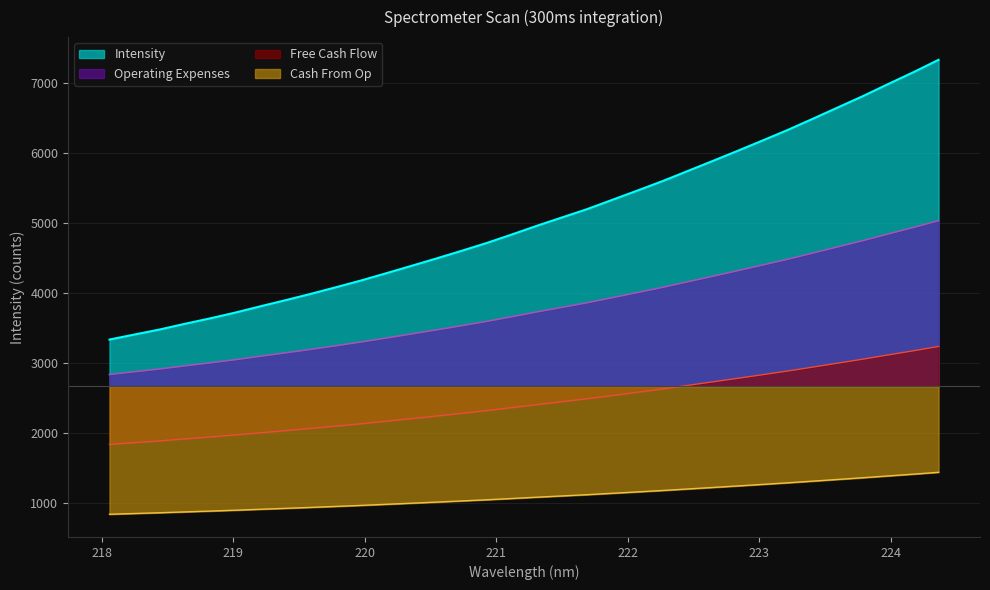

True or false: the data shows 7808.7 at 223.0264.

False